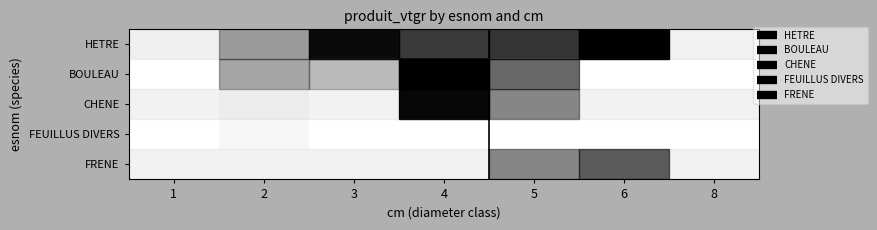

Reading left to right, list all the values displayed in this chart.

HETRE: 1=0.1	2=0.6	3=3.1	4=2.0	5=2.1	6=3.5	8=0.0
BOULEAU: 1=0.0	2=0.6	3=0.3	4=3.6	5=1.3	6=0.0	8=0.0
CHENE: 1=0.0	2=0.2	3=0.0	4=3.2	5=0.9	6=0.0	8=0.0
FEUILLUS DIVERS: 1=0.0	2=0.2	3=0.0	4=0.0	5=0.0	6=0.0	8=0.0
FRENE: 1=0.0	2=0.0	3=0.0	4=0.0	5=0.9	6=1.5	8=0.0